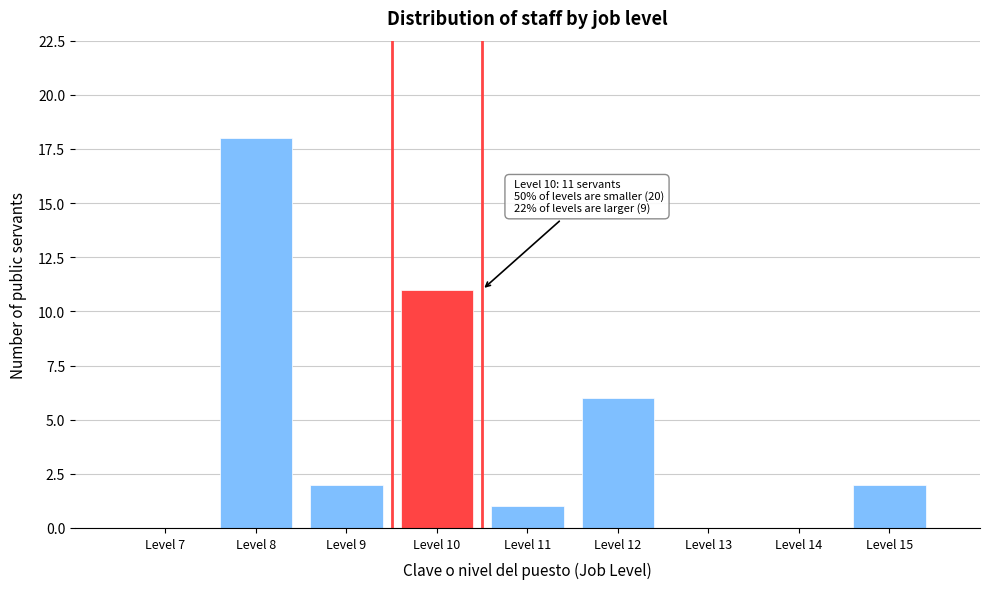

Reading right to left, transcribe all the data shown in this chart.

Level 15=2	Level 14=0	Level 13=0	Level 12=6	Level 11=1	Level 10=11	Level 9=2	Level 8=18	Level 7=0